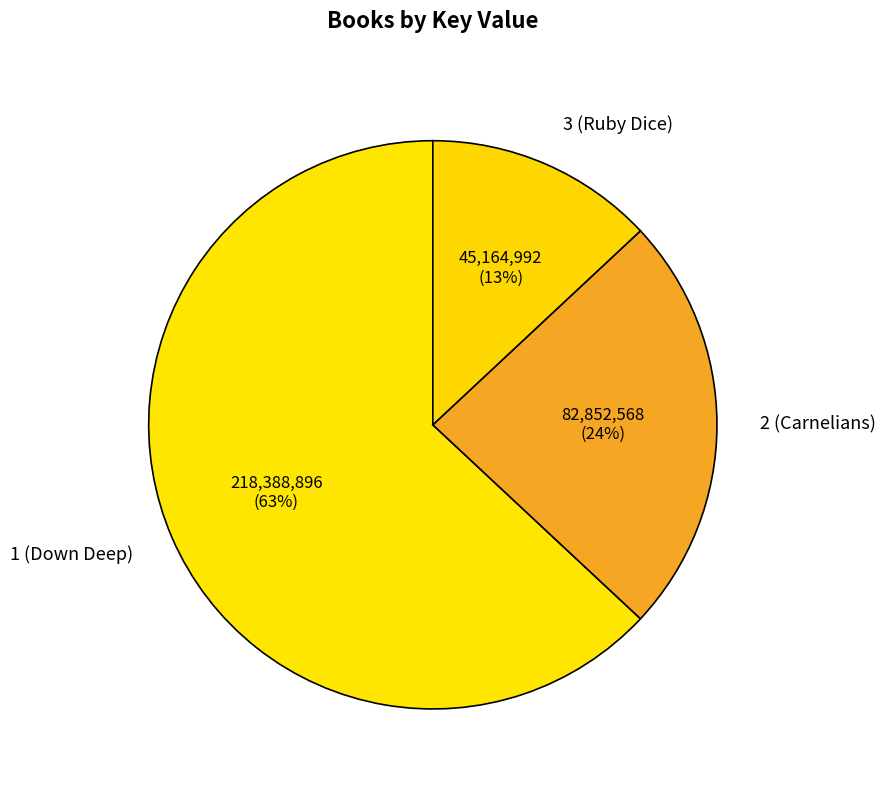

The 2 (Carnelians) slice represents 16% of the pie. True or false?

False